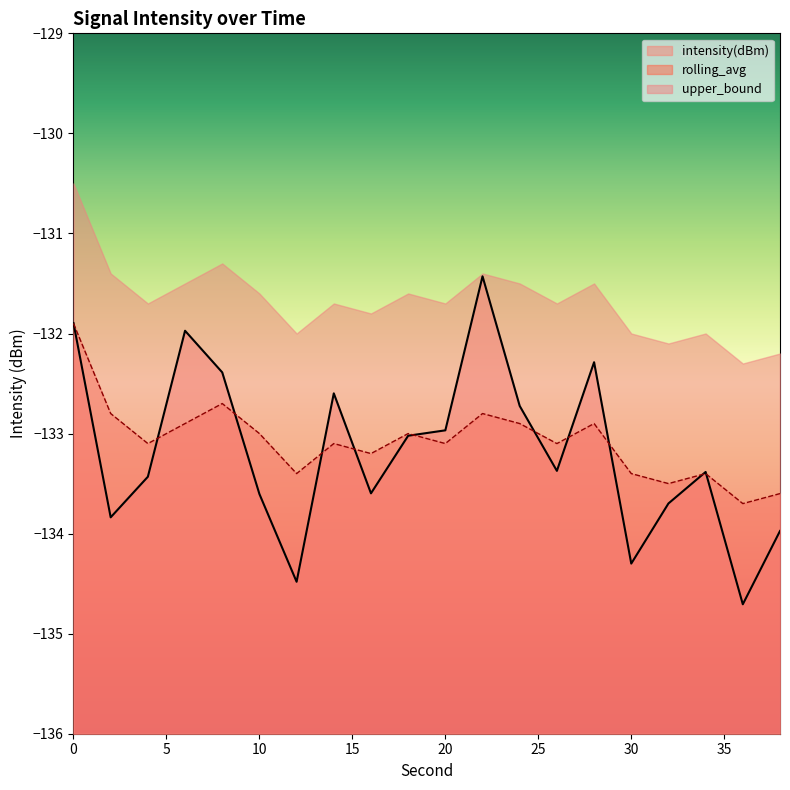

What is the value of the rolling_avg point at the 11th from the left?

-133.1